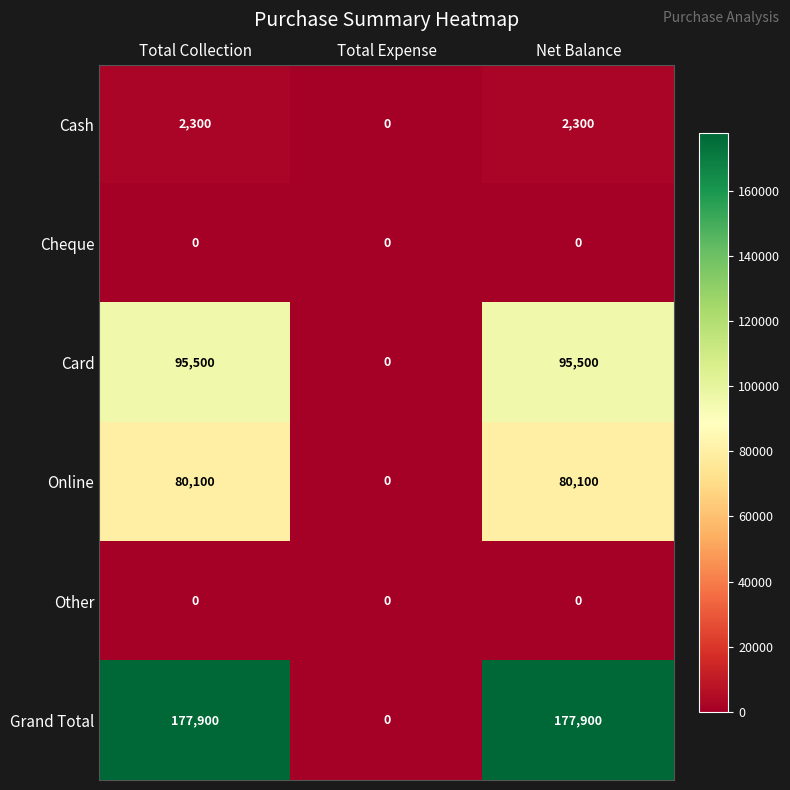

Which category has the lowest value in the Cash series?

Total Expense